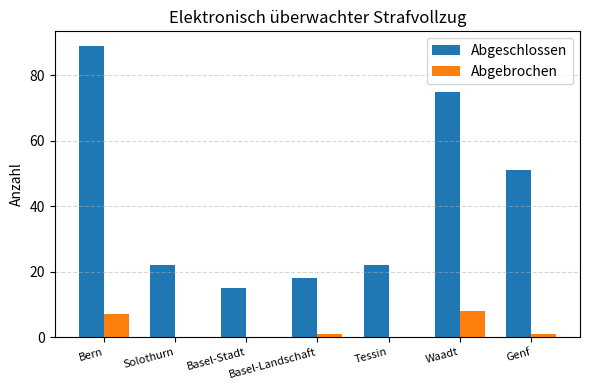

How many data points does each series have?

7